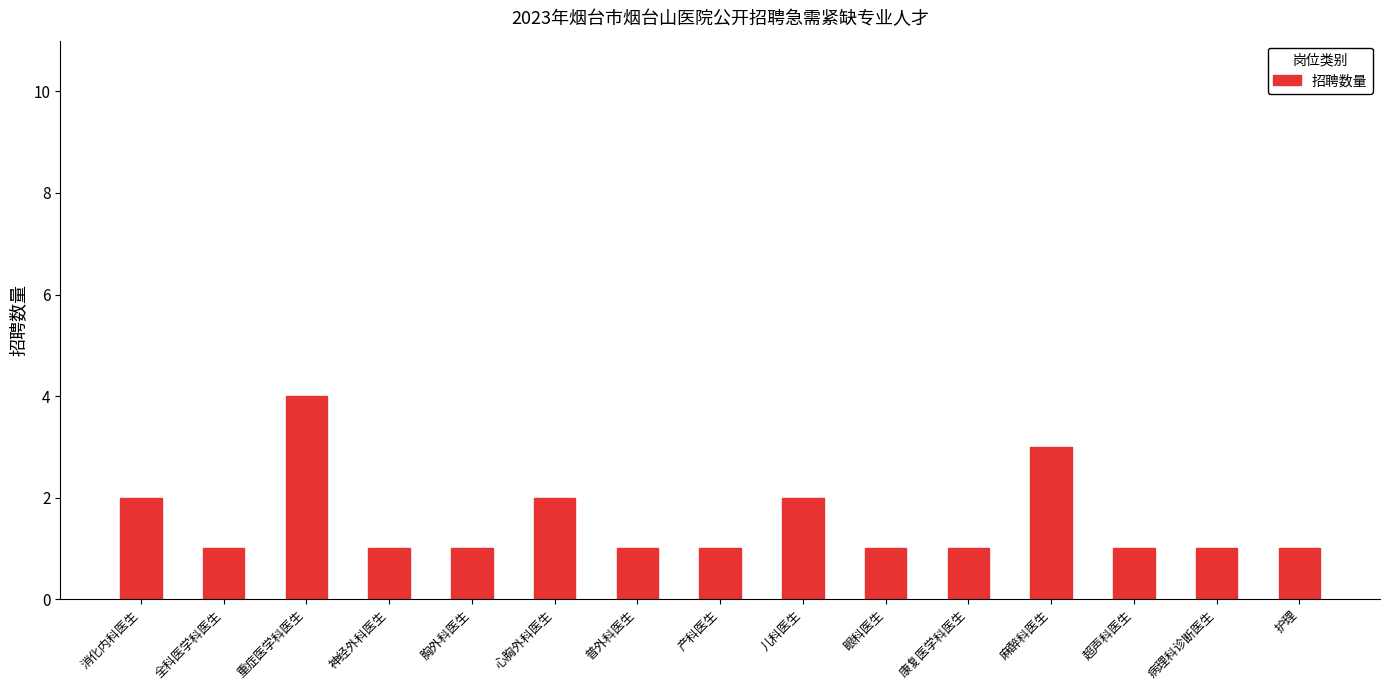

Reading right to left, what are all the values shown in this chart?

护理=1	病理科诊断医生=1	超声科医生=1	麻醉科医生=3	康复医学科医生=1	眼科医生=1	儿科医生=2	产科医生=1	普外科医生=1	心胸外科医生=2	胸外科医生=1	神经外科医生=1	重症医学科医生=4	全科医学科医生=1	消化内科医生=2